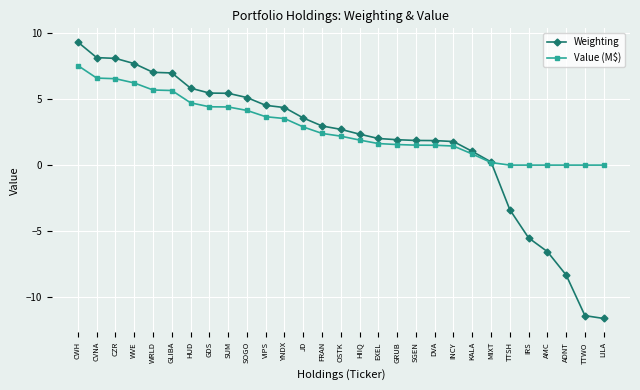

What is the sum of the Value (M$) values at ADNT and HUD?

4.7